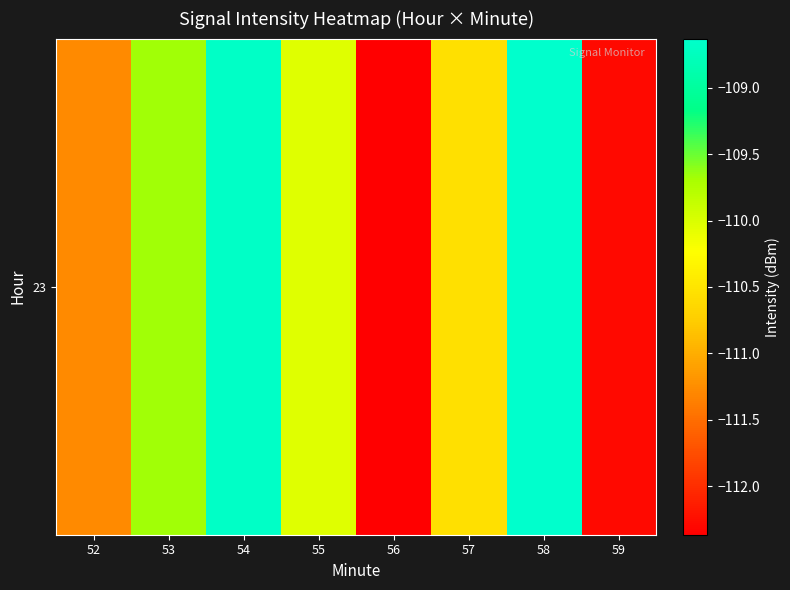

What is the greatest value displayed?

-108.6